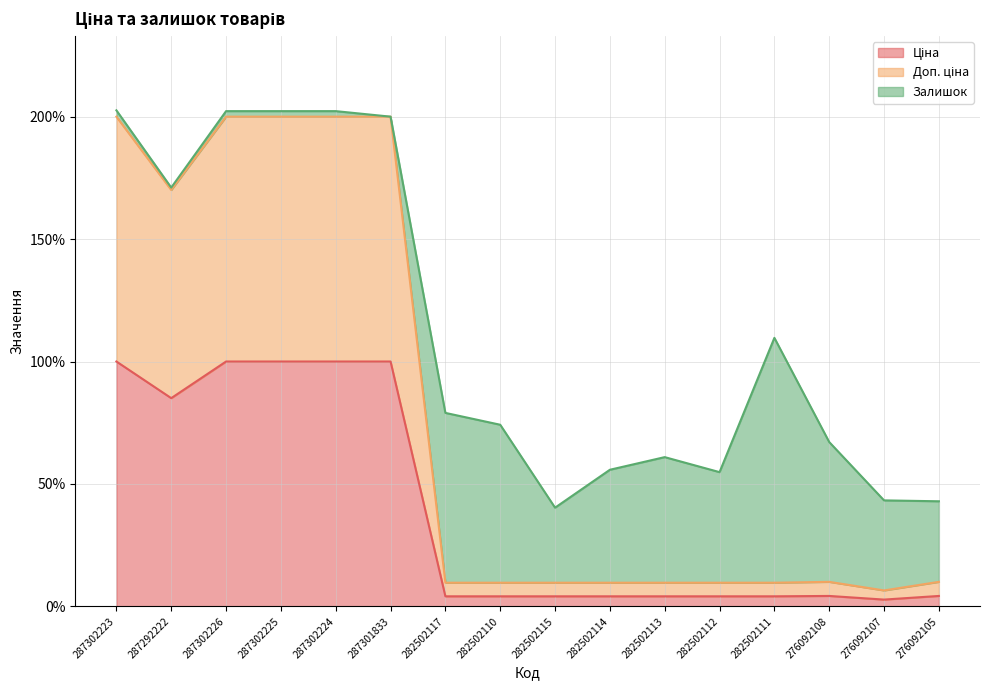

True or false: Ціна and Доп. ціна cross at least once.

False